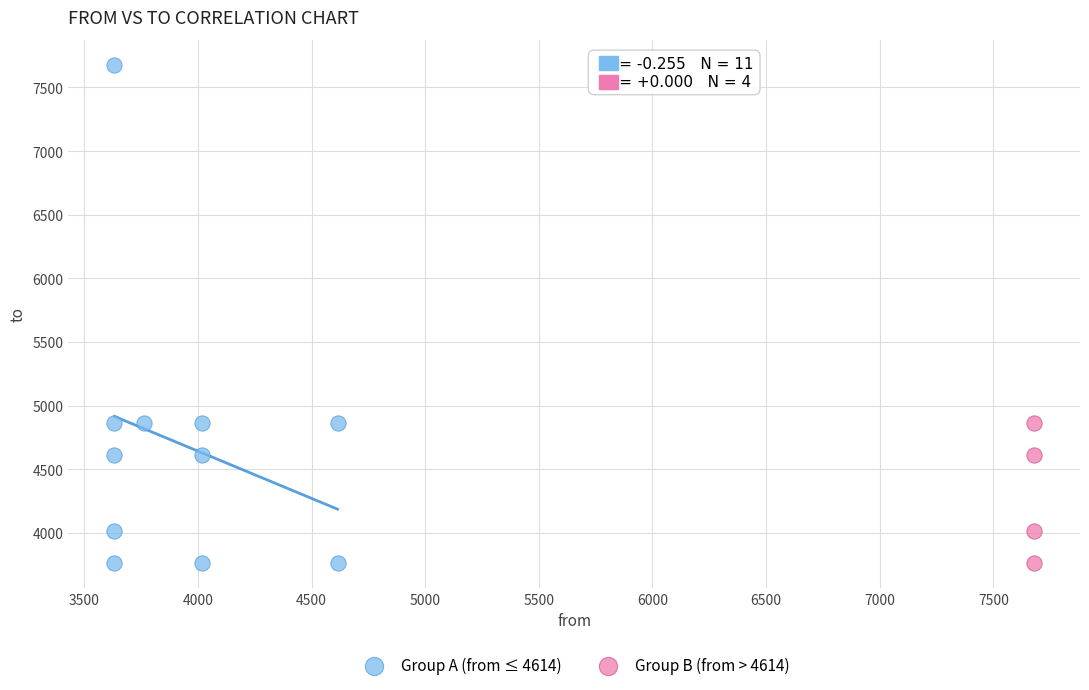

Which series contains the highest Y value?

Group A (from ≤ 4614)